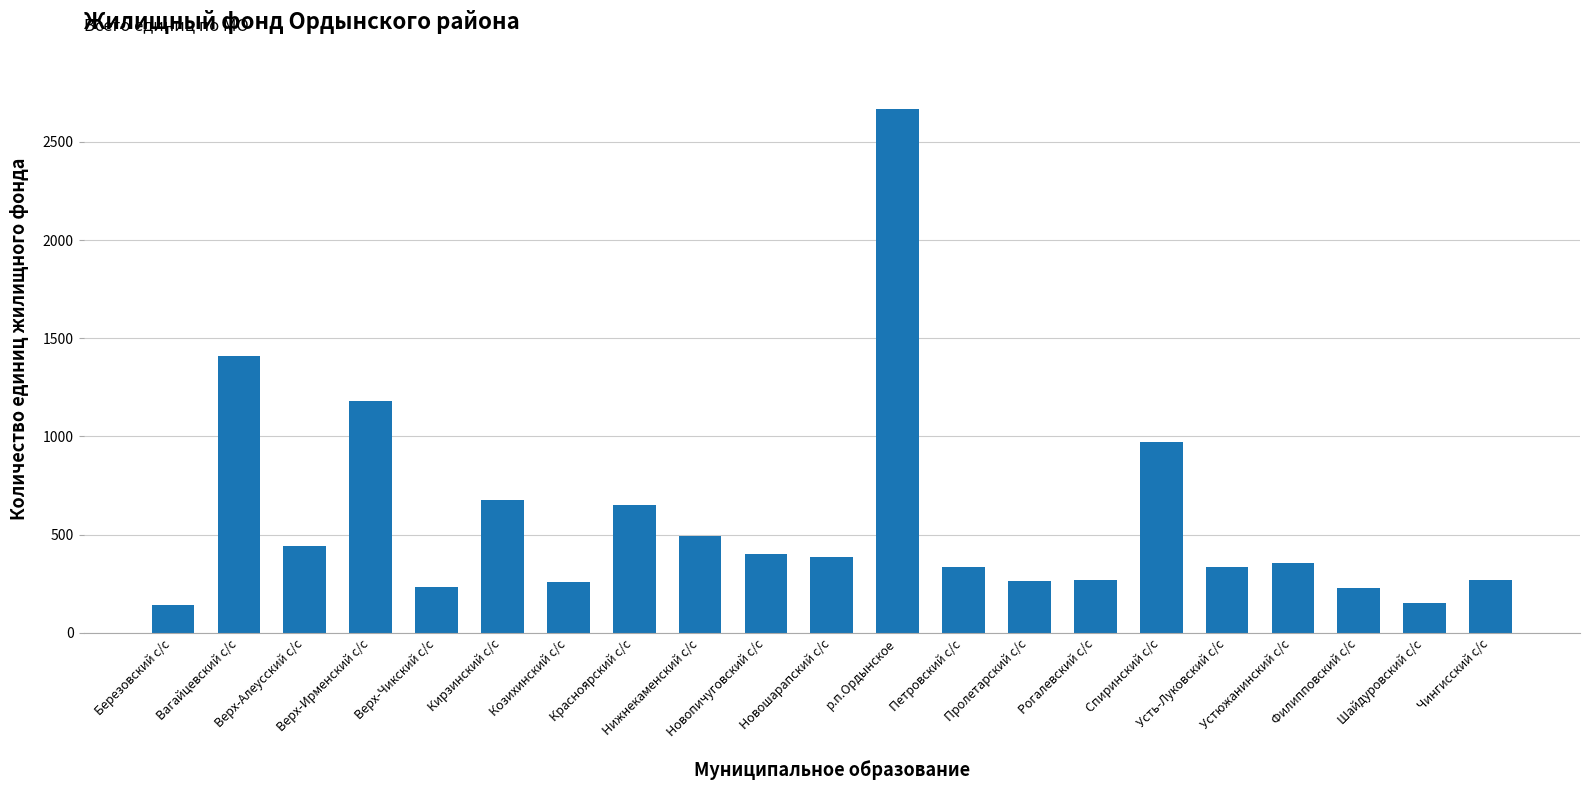

What is the value of the 4th bar from the left?

1182